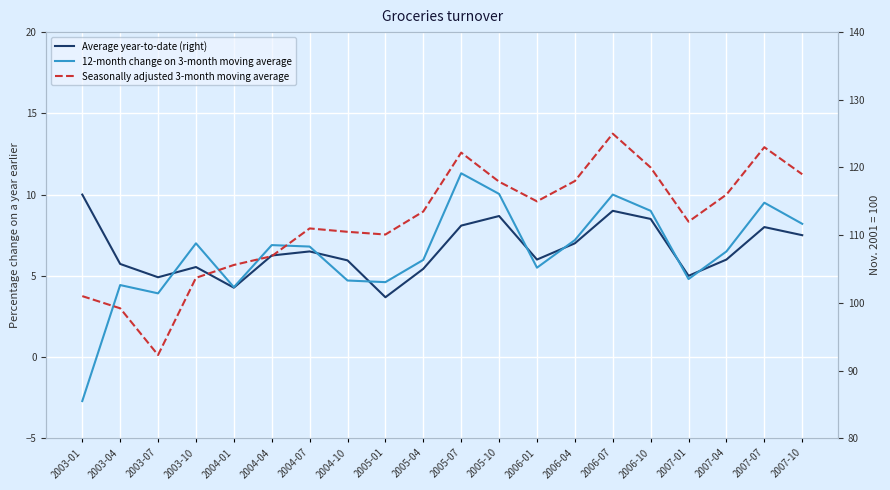

In Average year-to-date (right), how many points are higher than both neighbors (excluding endpoints)?

5